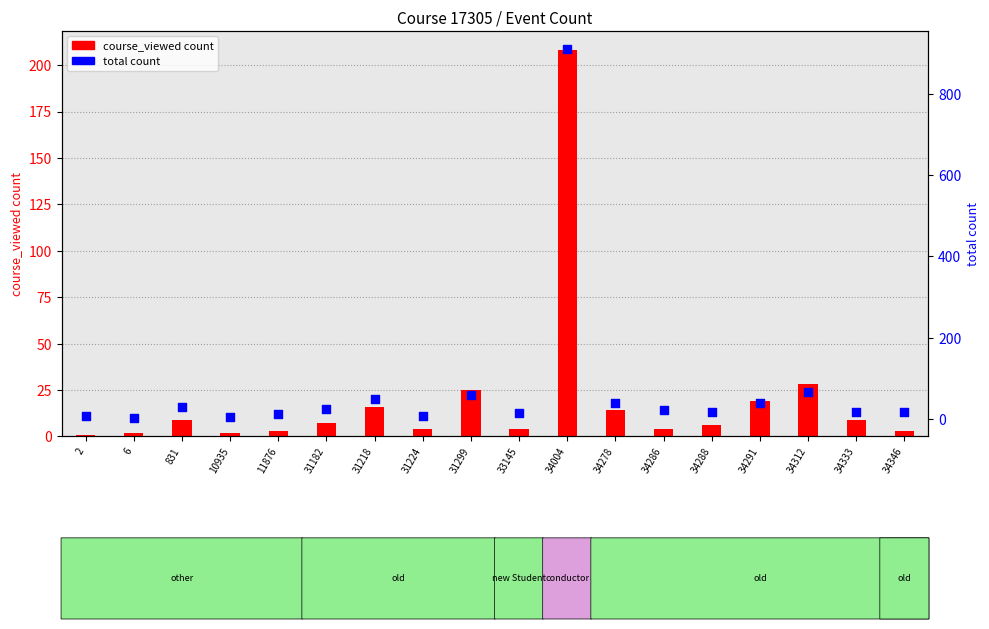

Which series has the largest total across all categories?

total count